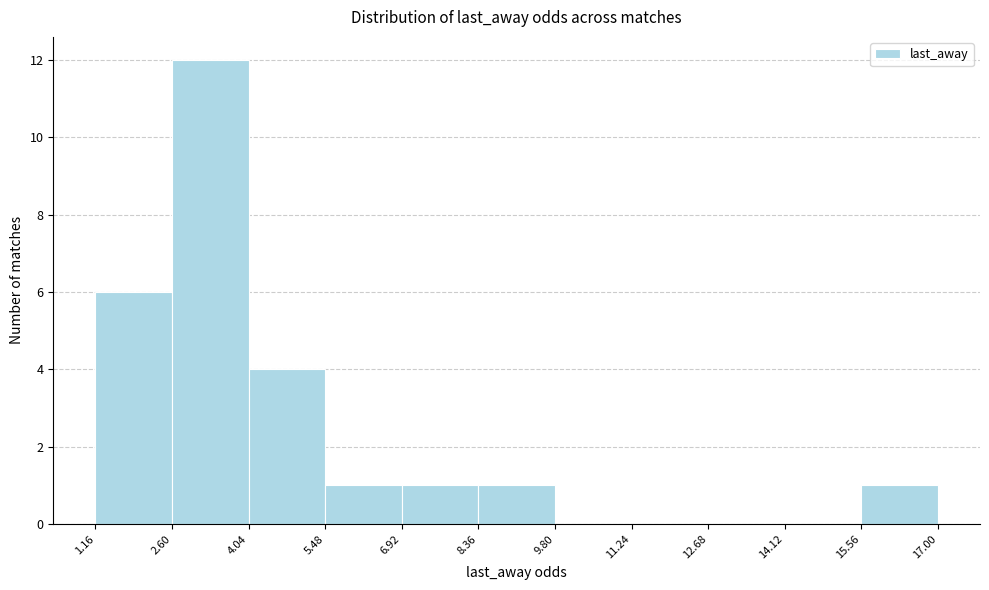

What is the height of the bar covering 15.56 to 17.00 on the x-axis? The values are not printed on the chart, so give them approximately, as read against the axis.

1